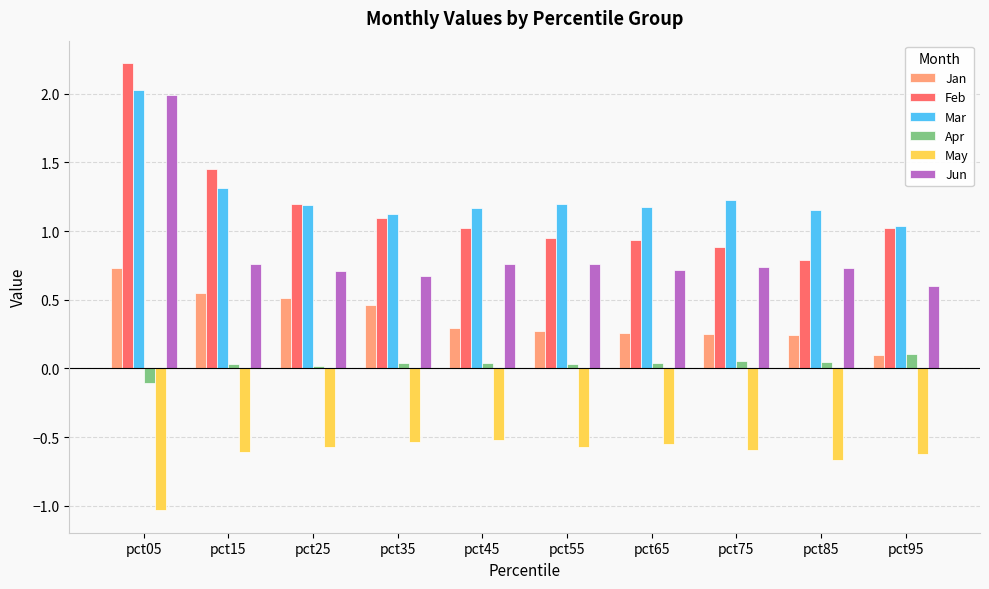

At pct75, list the series in order from largest to smallest.

Mar, Feb, Jun, Jan, Apr, May